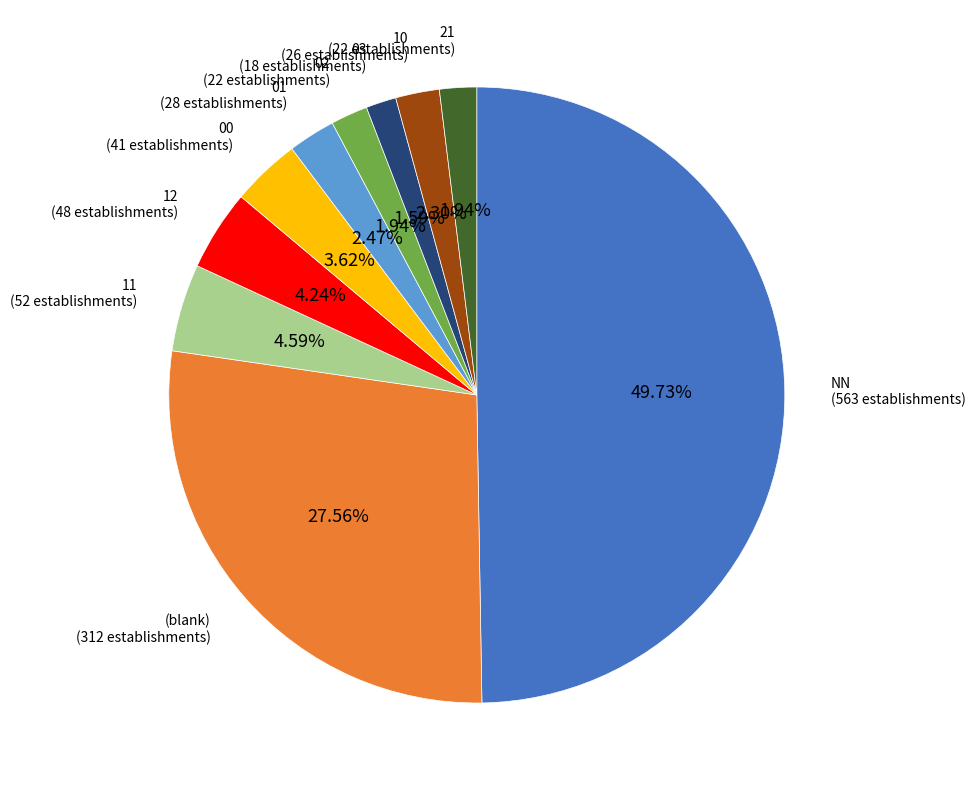

How many segments does this pie chart have?

10